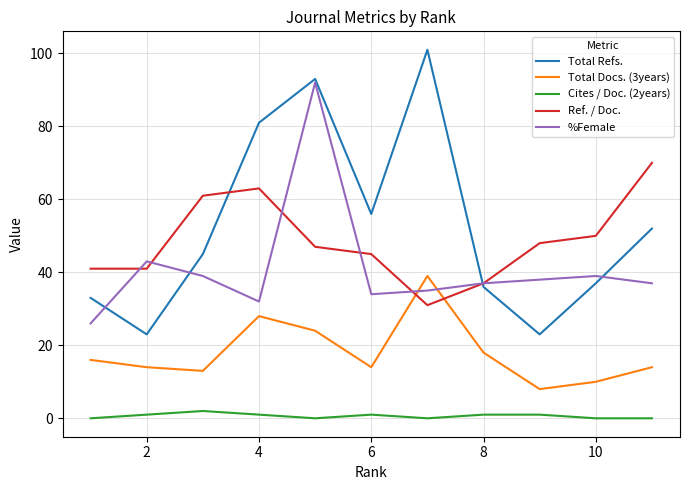

What is the sum of the Cites / Doc. (2years) values at 8 and 2?

2